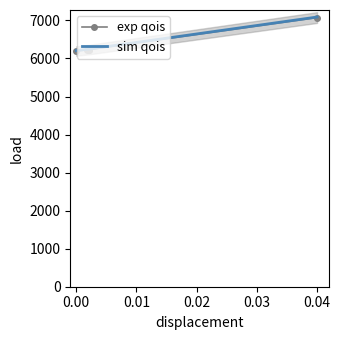

What is the maximum value for exp qois?

7076.0